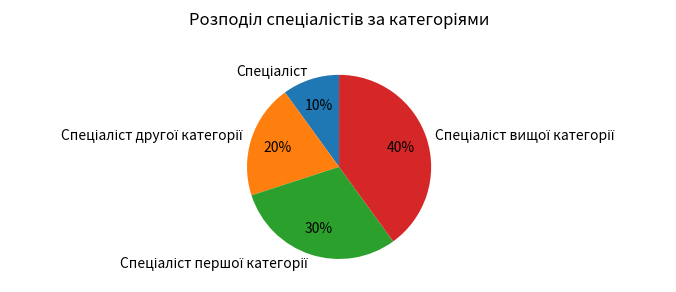

To the nearest percent, what is the average slice percentage?

25%